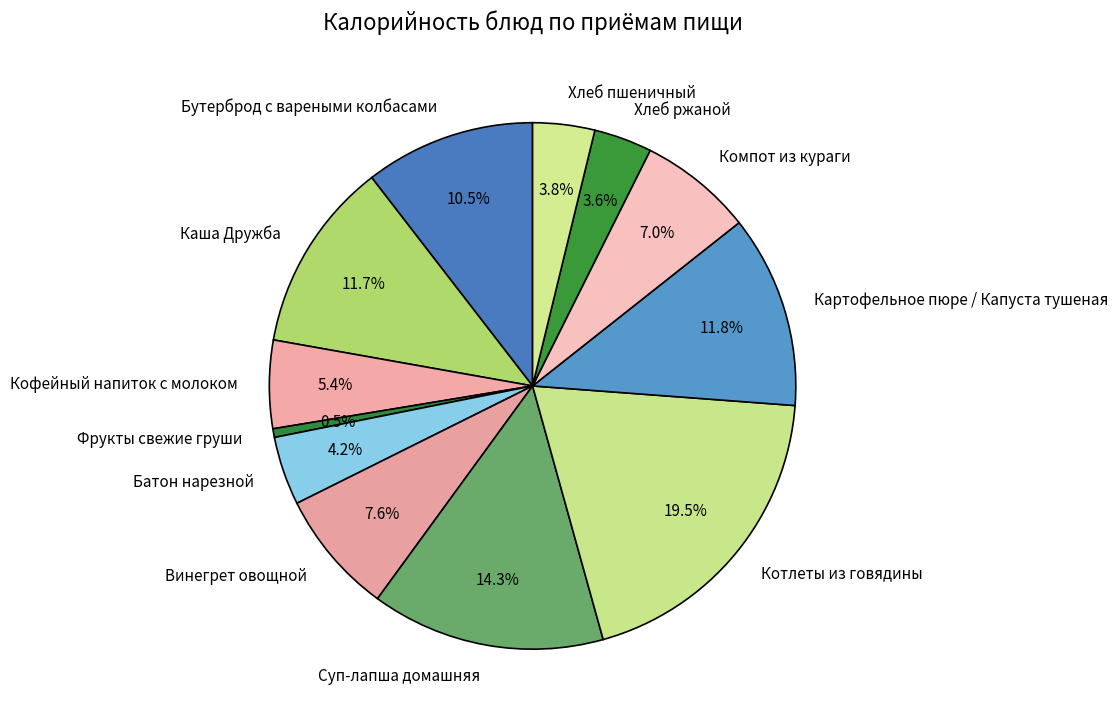

Is it true that Кофейный напиток с молоком is 15% of the pie?

False